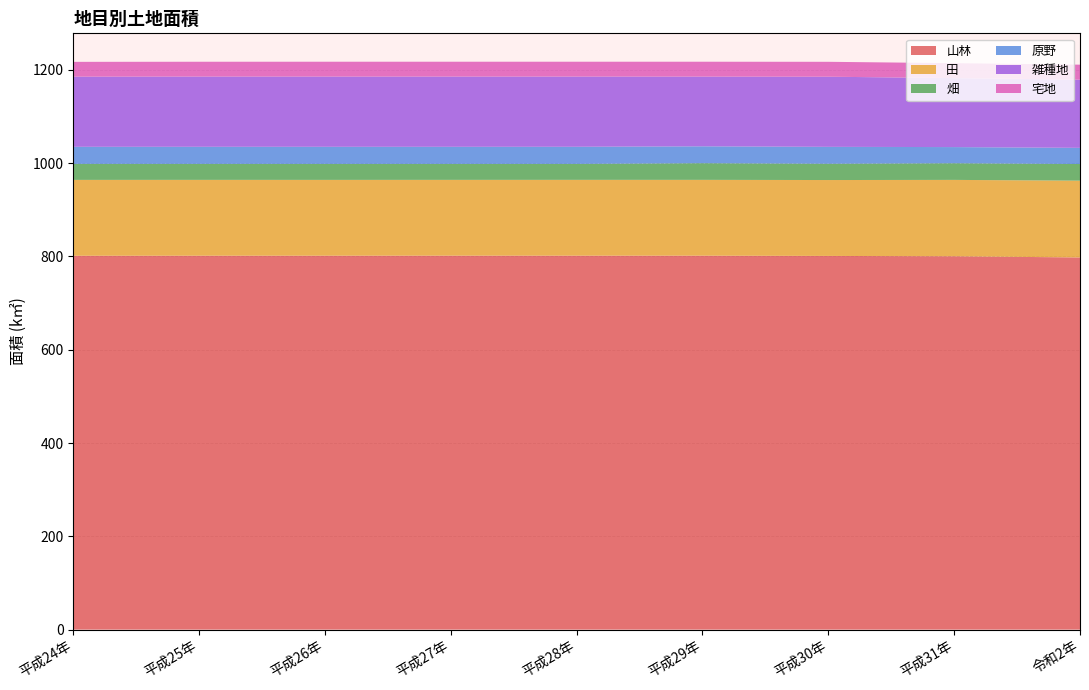

Reading left to right, transcribe all the data shown in this chart.

山林: 平成24年=801.4	平成25年=801.5	平成26年=801.6	平成27年=801.6	平成28年=801.6	平成29年=801.6	平成30年=801.0	平成31年=800.3	令和2年=797.7
田: 平成24年=162.6	平成25年=162.6	平成26年=162.5	平成27年=162.4	平成28年=162.5	平成29年=162.5	平成30年=162.7	平成31年=163.7	令和2年=164.7
畑: 平成24年=34.4	平成25年=34.3	平成26年=34.3	平成27年=34.2	平成28年=34.2	平成29年=35.7	平成30年=34.9	平成31年=35.7	令和2年=35.6
原野: 平成24年=36.6	平成25年=36.6	平成26年=36.7	平成27年=36.7	平成28年=36.7	平成29年=36.3	平成30年=36.3	平成31年=34.7	令和2年=34.7
雑種地: 平成24年=150.4	平成25年=150.6	平成26年=150.6	平成27年=150.6	平成28年=150.5	平成29年=149.4	平成30年=150.3	平成31年=147.9	令和2年=146.1
宅地: 平成24年=31.7	平成25年=31.8	平成26年=31.8	平成27年=31.8	平成28年=31.8	平成29年=31.9	平成30年=31.9	平成31年=32.0	令和2年=32.2